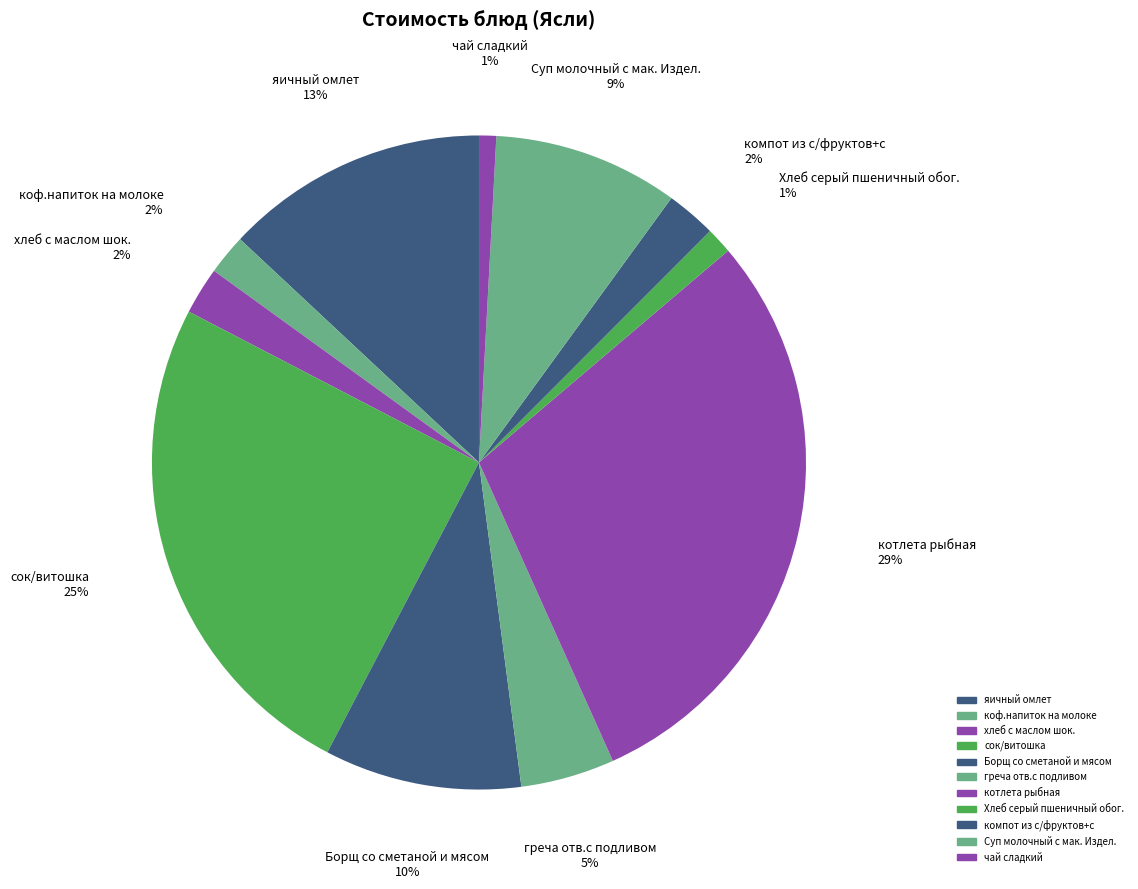

Do греча отв.с подливом and котлета рыбная together represent more than half of the pie?

No